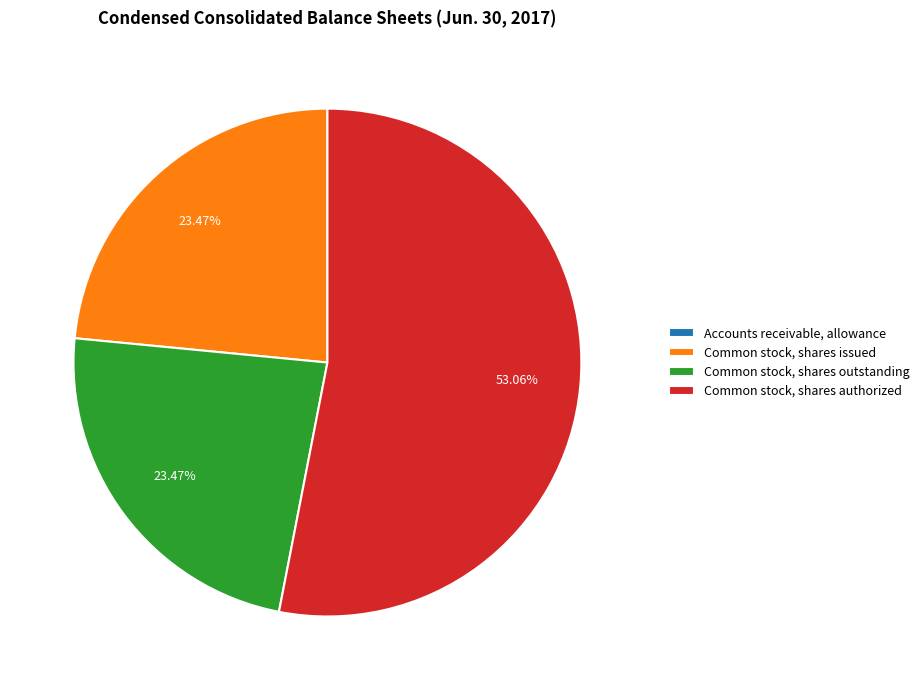

Which category has the biggest portion of the pie?

Common stock, shares authorized